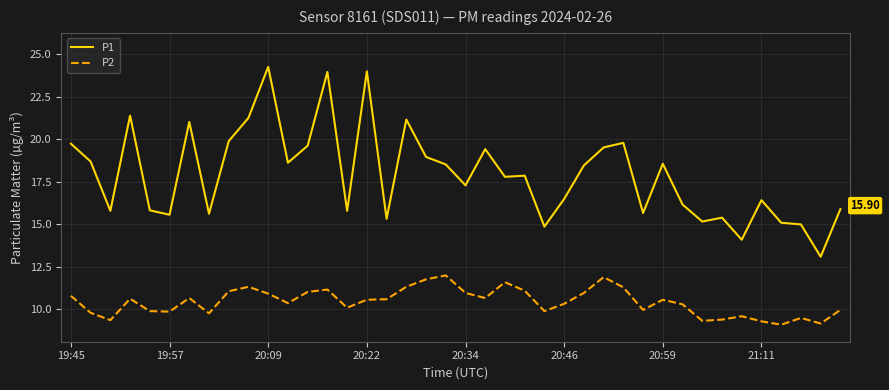

True or false: P1 and P2 cross at least once.

False